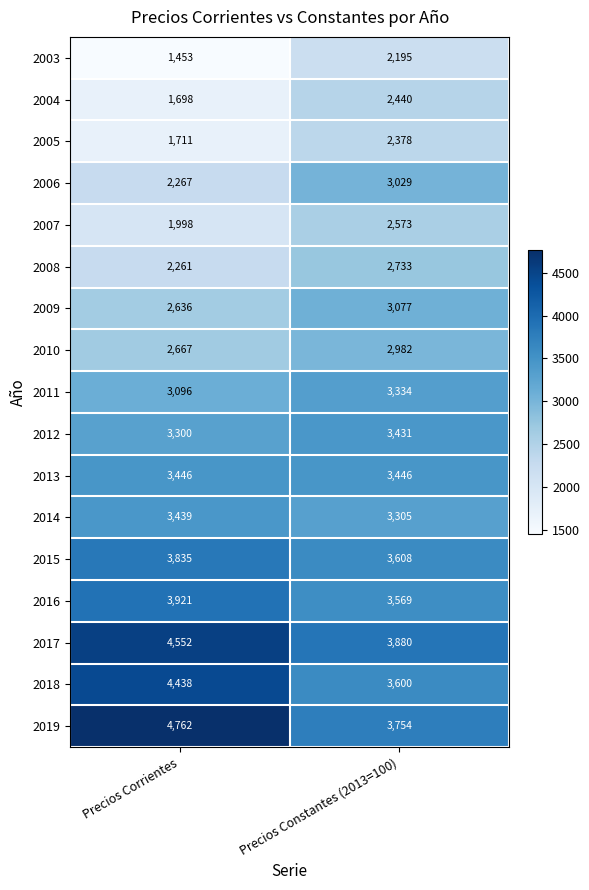

What is the difference between the highest and lowest values at Precios Corrientes?

3309